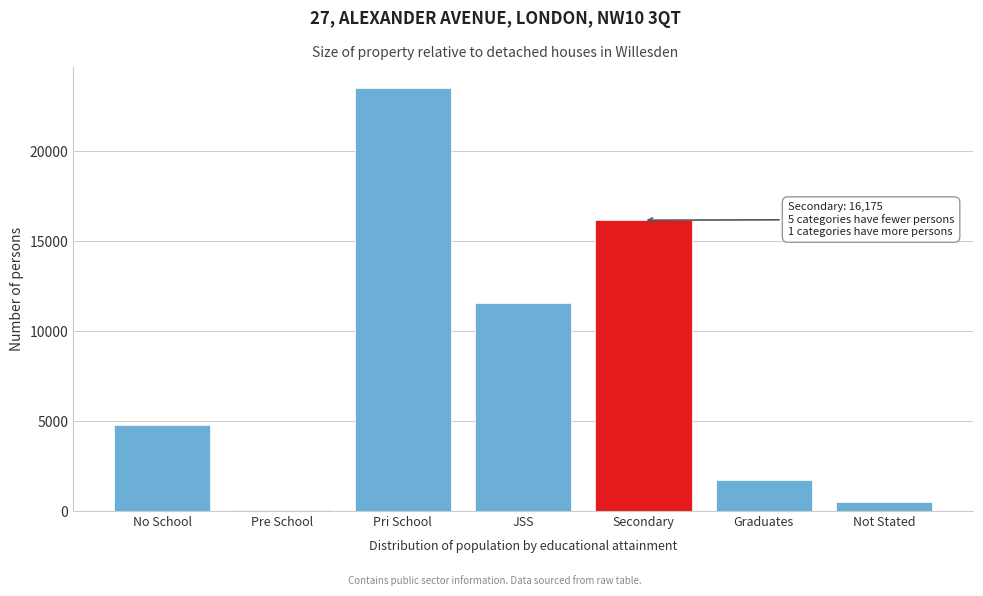

What is the change in value from No School to Pri School?

+18737